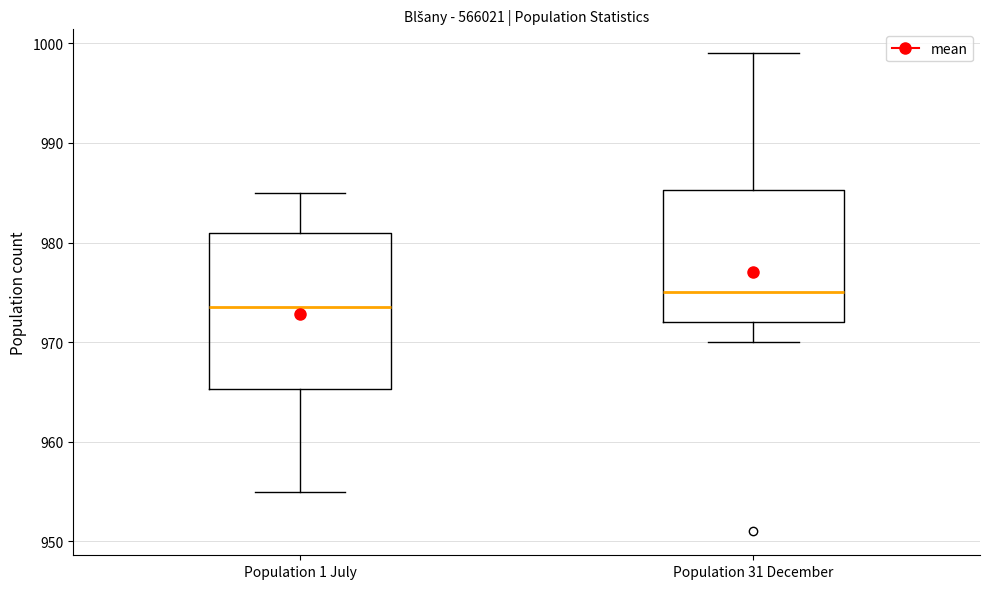

Reading left to right, transcribe this box plot: for each box, give where its median line is, the range the box spans, and where its two whiskers end, as read against the y-axis. The values are not printed on the chart, so give them approximately, as read against the axis.

Population 1 July: median 974, box 965 to 981, whiskers 955 to 985
Population 31 December: median 975, box 972 to 985, whiskers 970 to 999